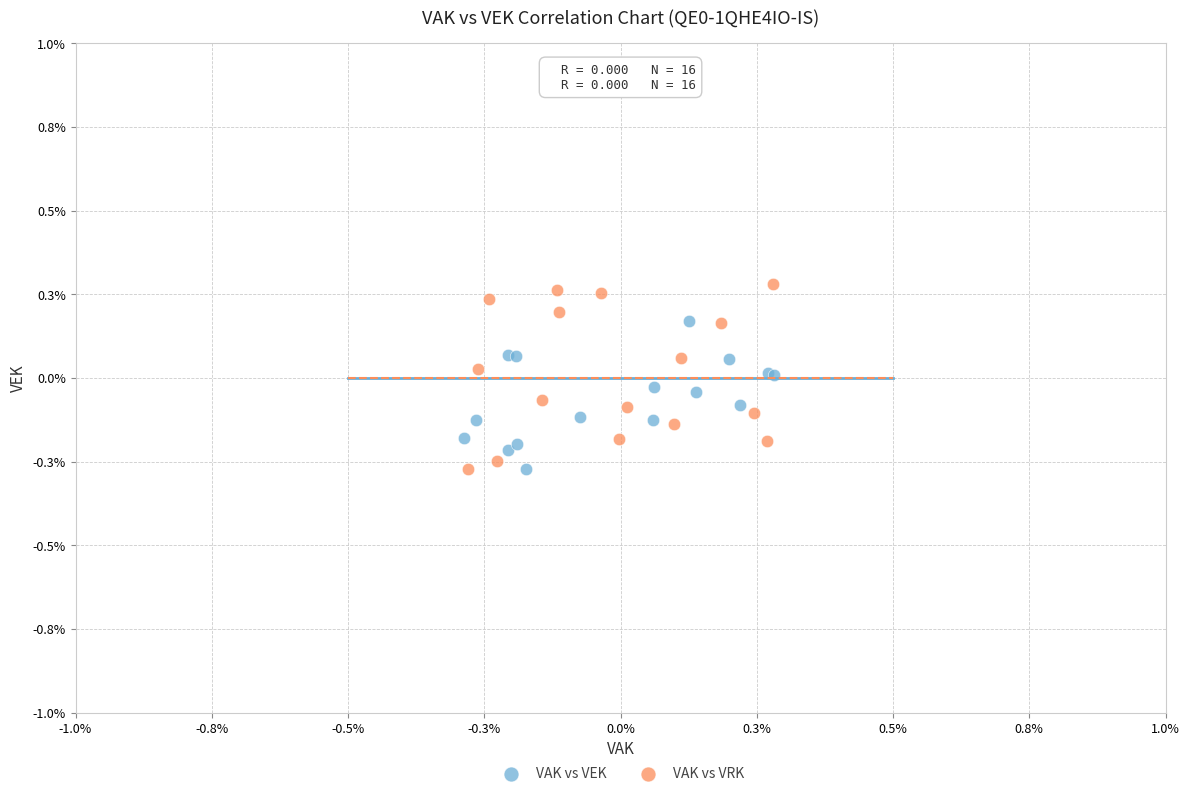

What are all the series names shown in the legend?

VAK vs VEK, VAK vs VRK